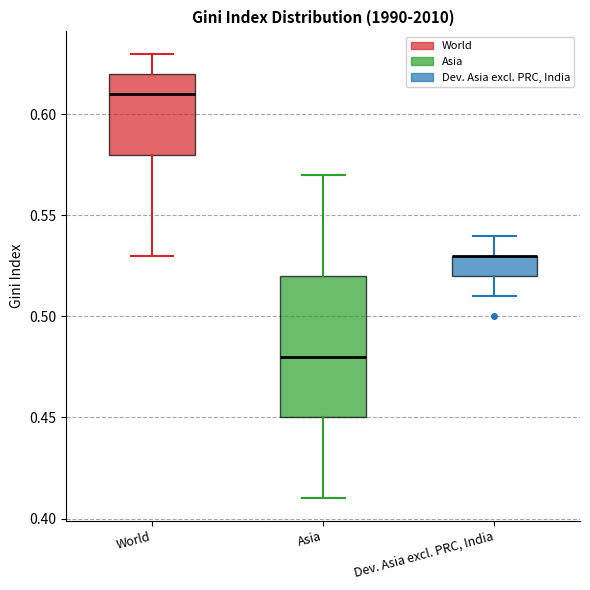

Reading left to right, read every box against the y-axis: the position of its median line, the range the box covers, and the ends of its whiskers. The values are not printed on the chart, so give them approximately, as read against the axis.

World: median 0.61, box 0.58 to 0.62, whiskers 0.53 to 0.63
Asia: median 0.48, box 0.45 to 0.52, whiskers 0.41 to 0.57
Dev. Asia excl. PRC, India: median 0.53 (drawn on the box's upper edge), box 0.52 to 0.53, whiskers 0.51 to 0.54